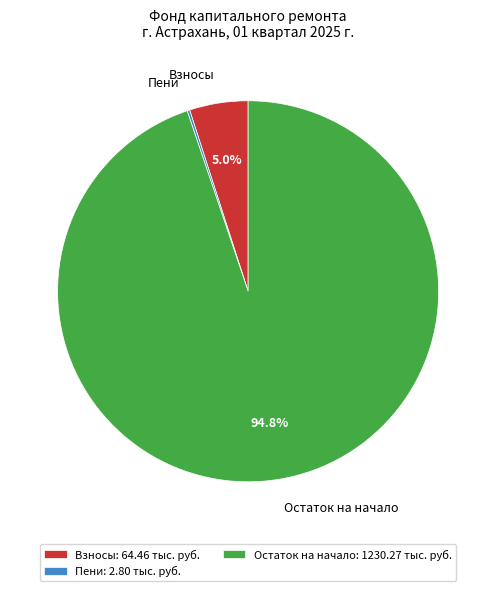

Between Остаток на начало and Взносы, which is larger?

Остаток на начало